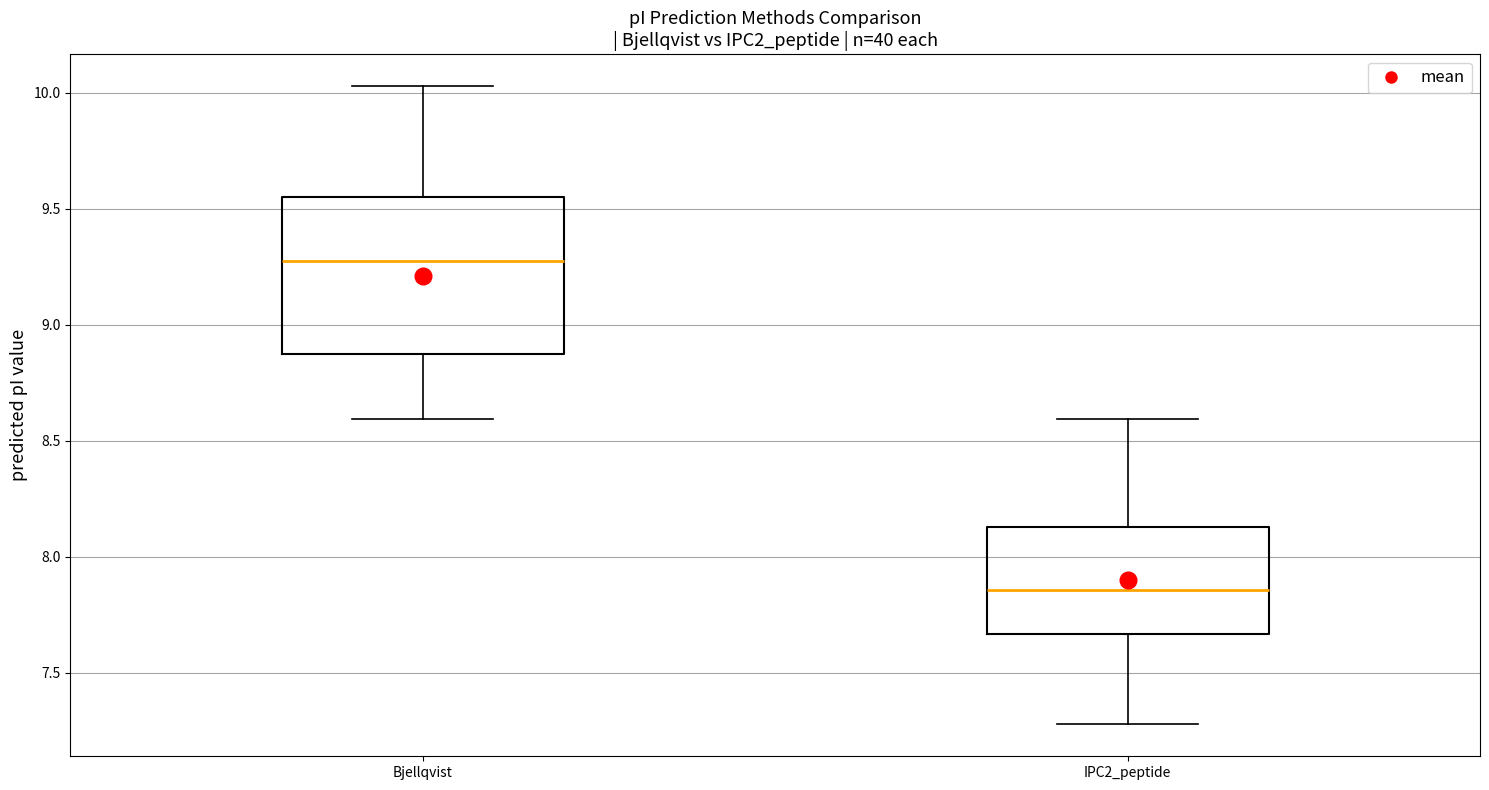

Reading left to right, read every box against the y-axis: the position of its median line, the range the box covers, and the ends of its whiskers. The values are not printed on the chart, so give them approximately, as read against the axis.

Bjellqvist: median 9.30, box 8.85 to 9.55, whiskers 8.60 to 10.05
IPC2_peptide: median 7.85, box 7.65 to 8.15, whiskers 7.30 to 8.60